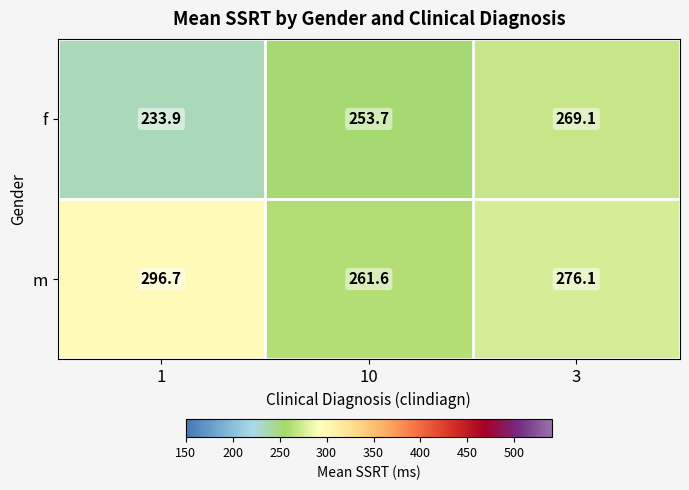

What is the difference between the maximum and minimum values in the m series?

35.1